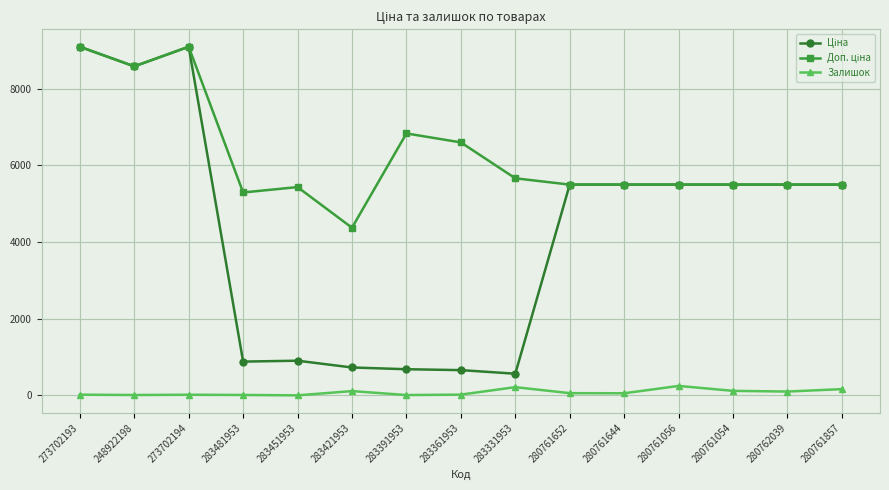

True or false: Залишок has a value of 56.0 at 280761644.

True